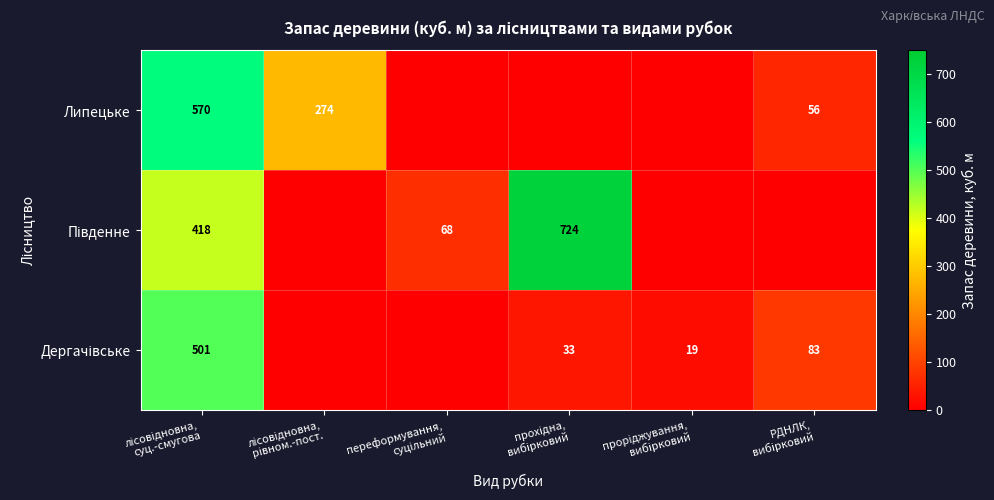

Is the value of Липецьке at РДНЛК, вибірковий greater than the value of Дергачівське at РДНЛК, вибірковий?

No